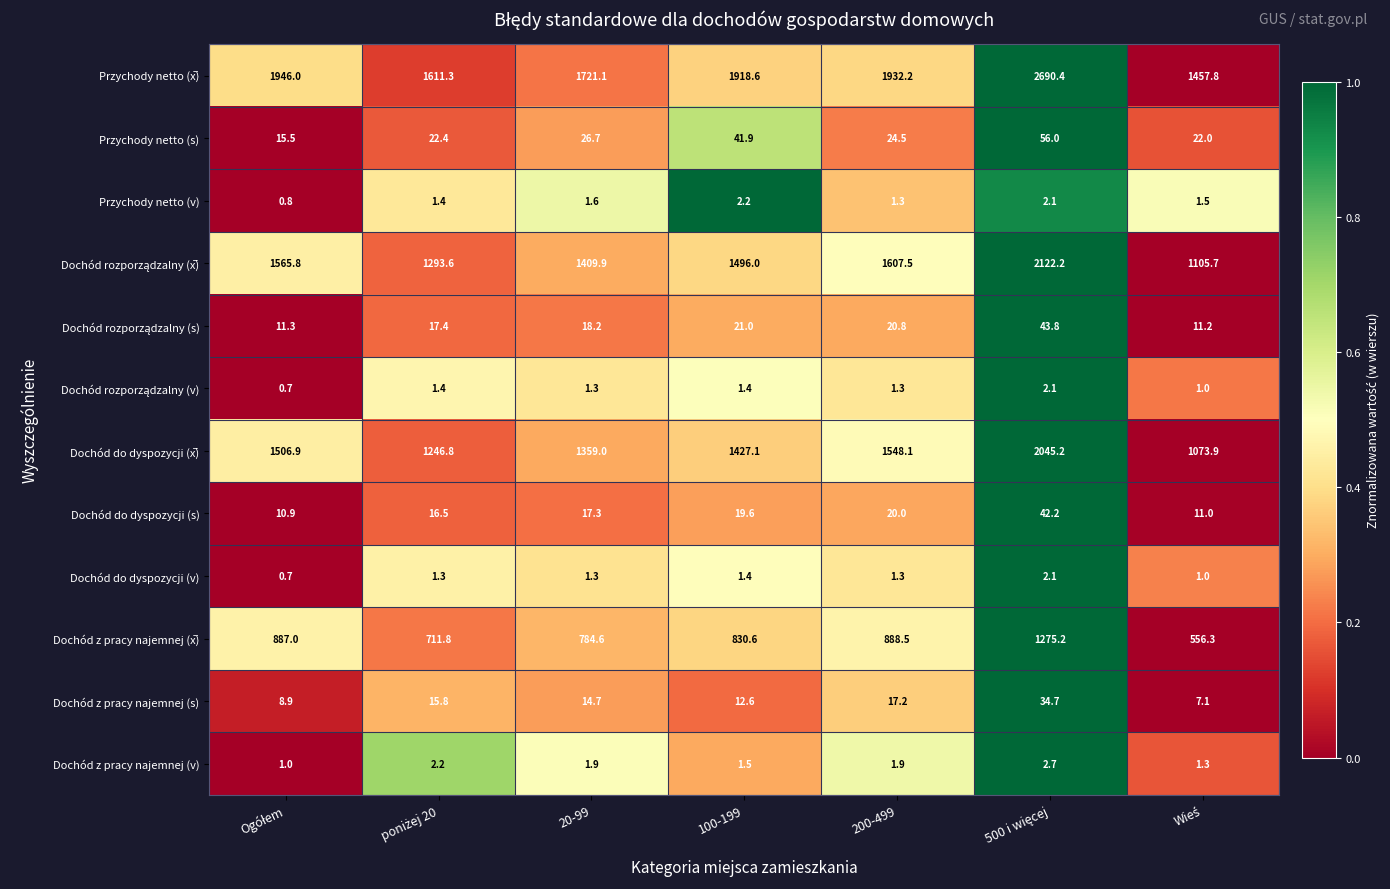

What is the difference between the maximum and minimum values in the Dochód z pracy najemnej (s) series?

27.6